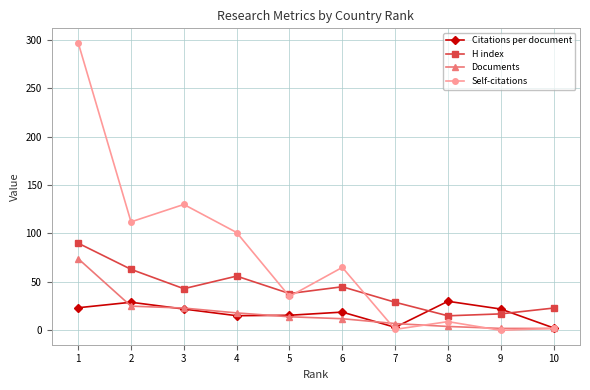

Does the chart display data point markers on the line(s)?

Yes